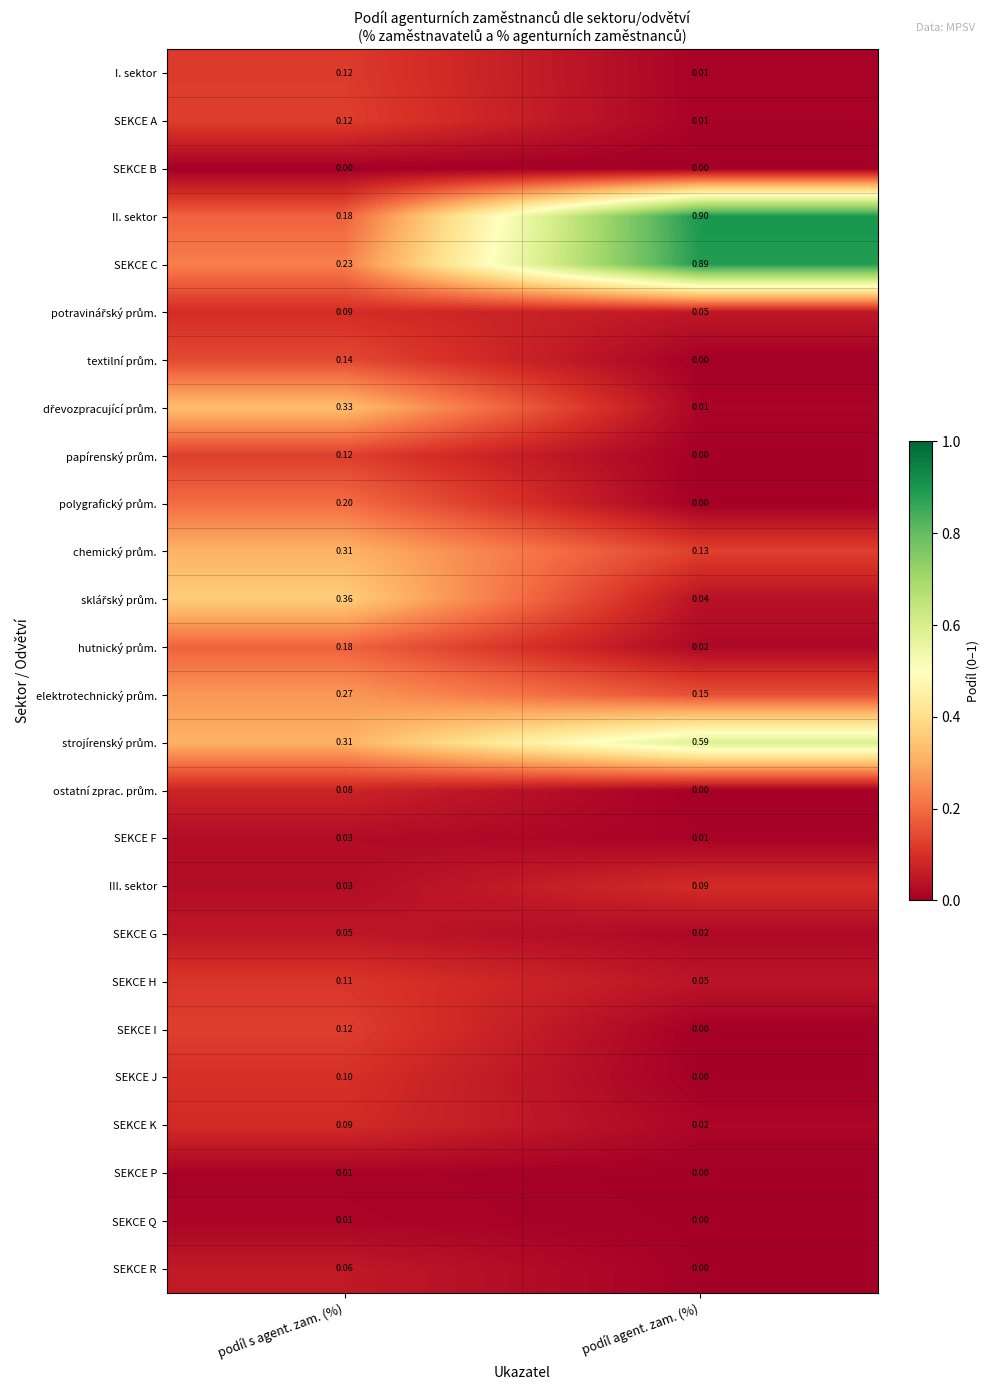

At which category is the sum across all series the highest?

podíl s agent. zam. (%)